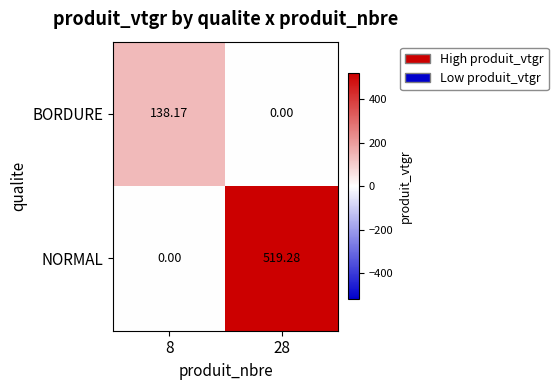

At 28, list the series in order from smallest to largest.

BORDURE, NORMAL